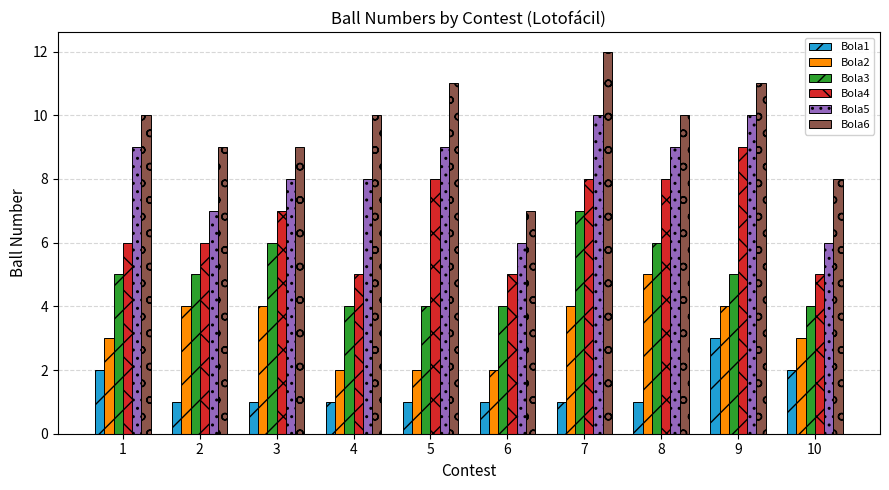

Which series has the largest total across all categories?

Bola6